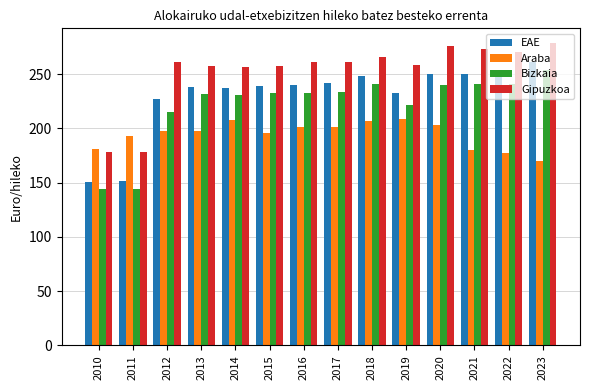

What is the spread (max minus min) of values at 2022?

93.6